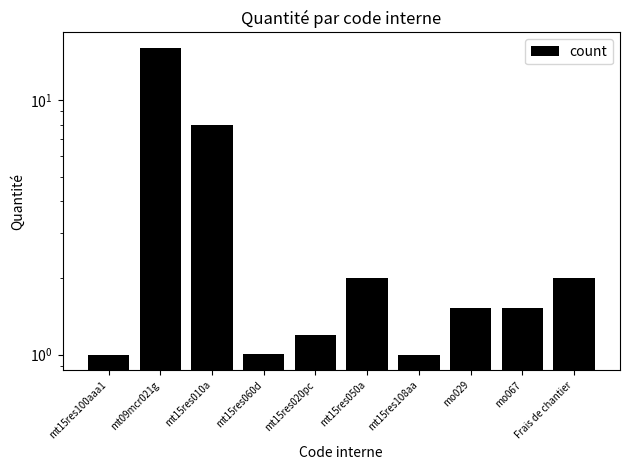

Which category has the highest value across all series?

mt09mcr021g